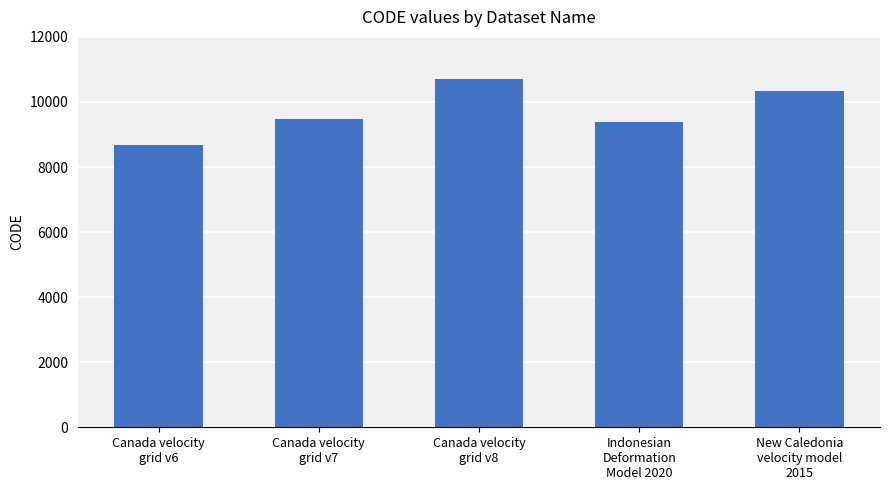

What is the change in value from Canada velocity
grid v7 to New Caledonia
velocity model
2015?

+840